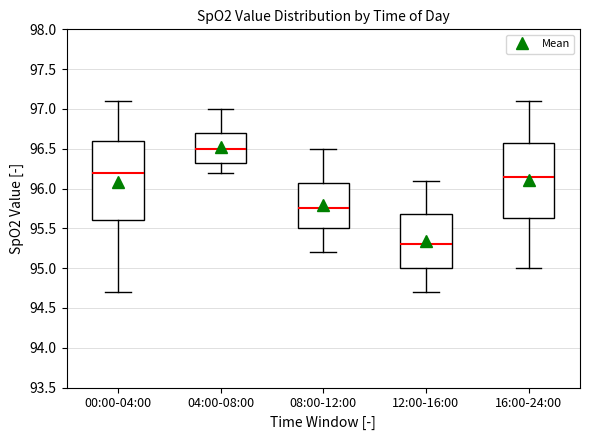

Reading left to right, read every box against the y-axis: the position of its median line, the range the box covers, and the ends of its whiskers. The values are not printed on the chart, so give them approximately, as read against the axis.

00:00-04:00: median 96.20, box 95.60 to 96.60, whiskers 94.70 to 97.10
04:00-08:00: median 96.50, box 96.35 to 96.70, whiskers 96.20 to 97.00
08:00-12:00: median 95.75, box 95.50 to 96.10, whiskers 95.20 to 96.50
12:00-16:00: median 95.30, box 95.00 to 95.70, whiskers 94.70 to 96.10
16:00-24:00: median 96.15, box 95.65 to 96.60, whiskers 95.00 to 97.10